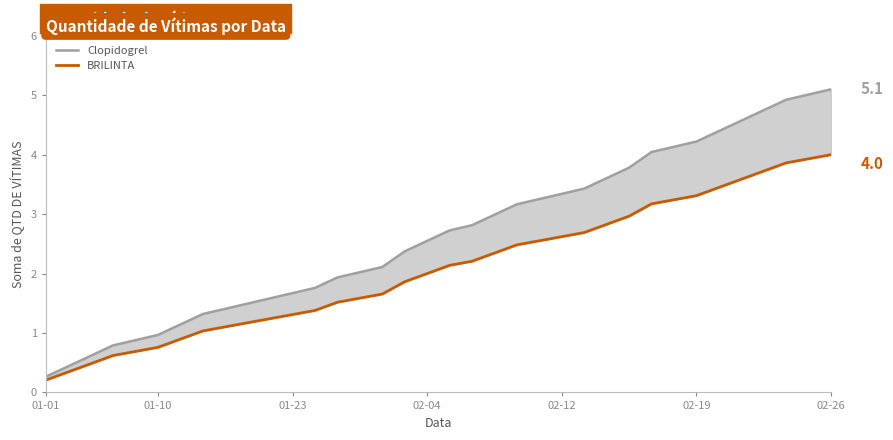

What position from the left is 28?

29